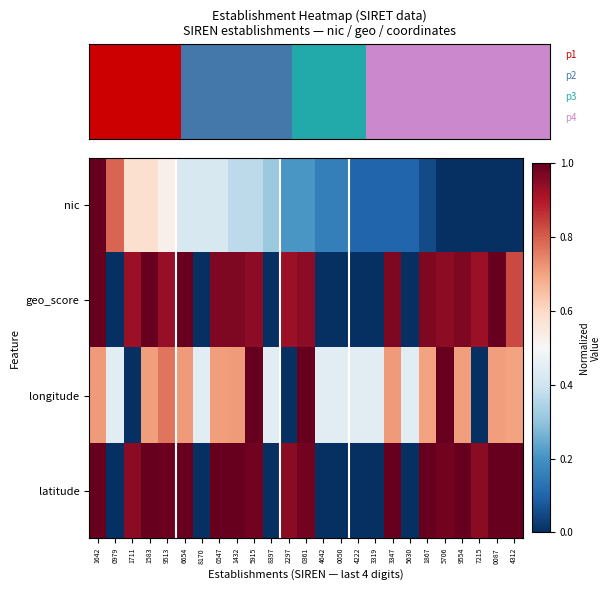

What is the difference between the geo_score values at 8170 and 2297?

0.9